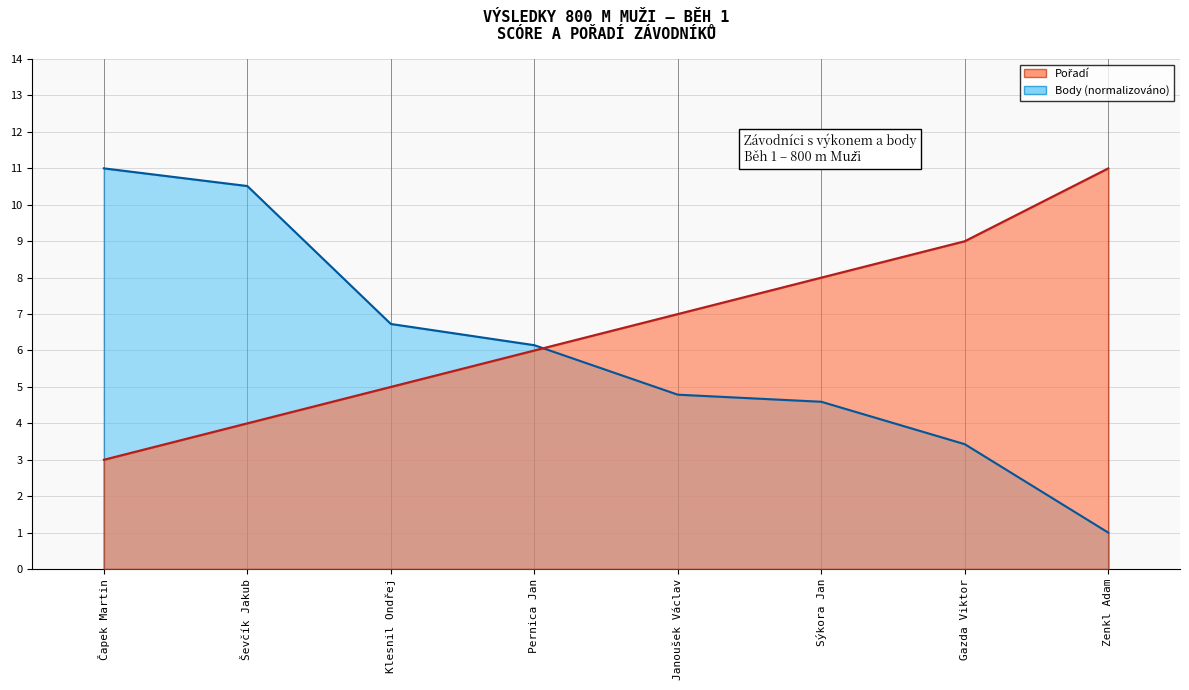

Rank the series by their maximum value, from lowest to highest.

Pořadí, Body